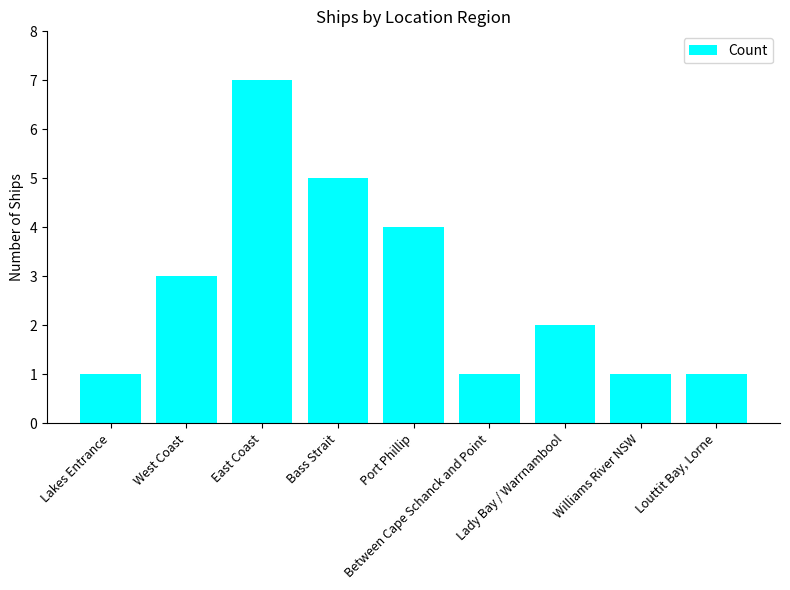

Approximately how many times larger is the value at West Coast compared to Between Cape Schanck and Point?

3.0